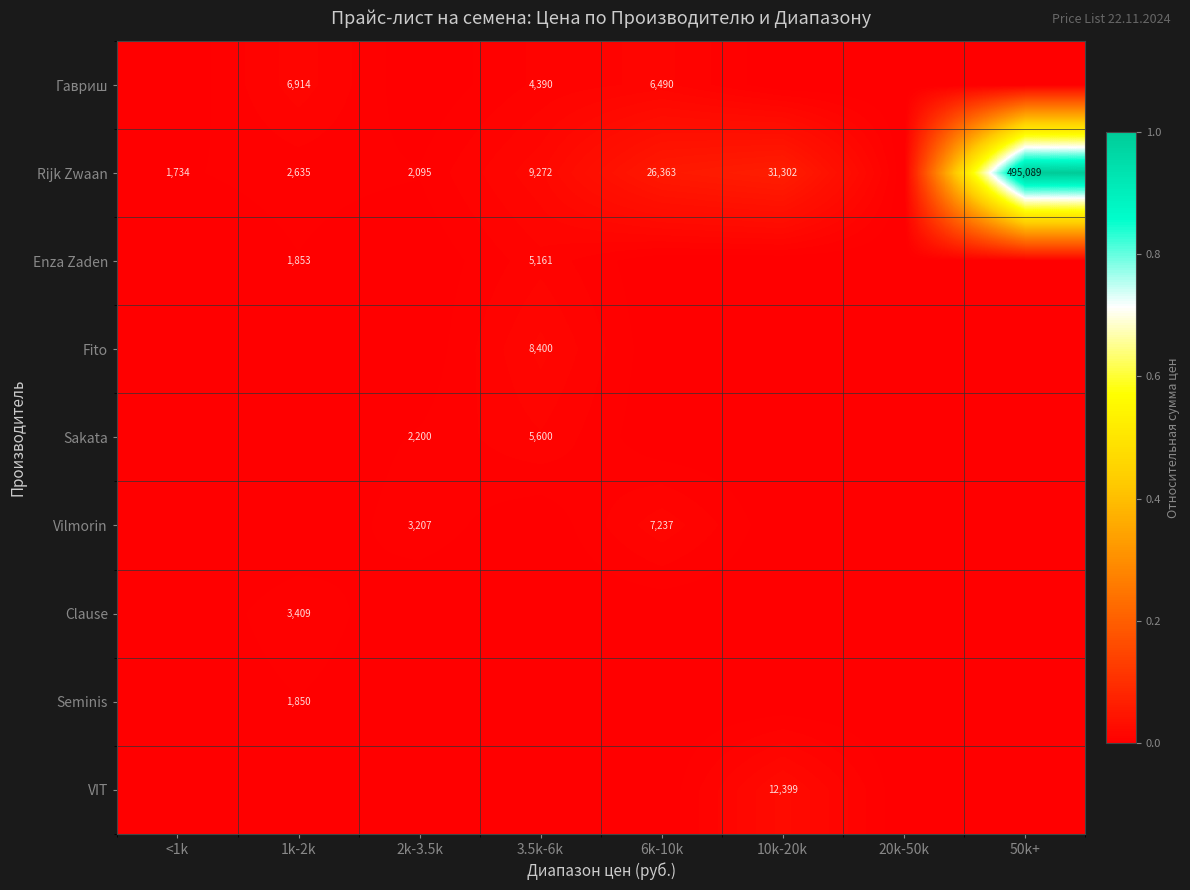

Which category has the lowest value across all series?

<1k